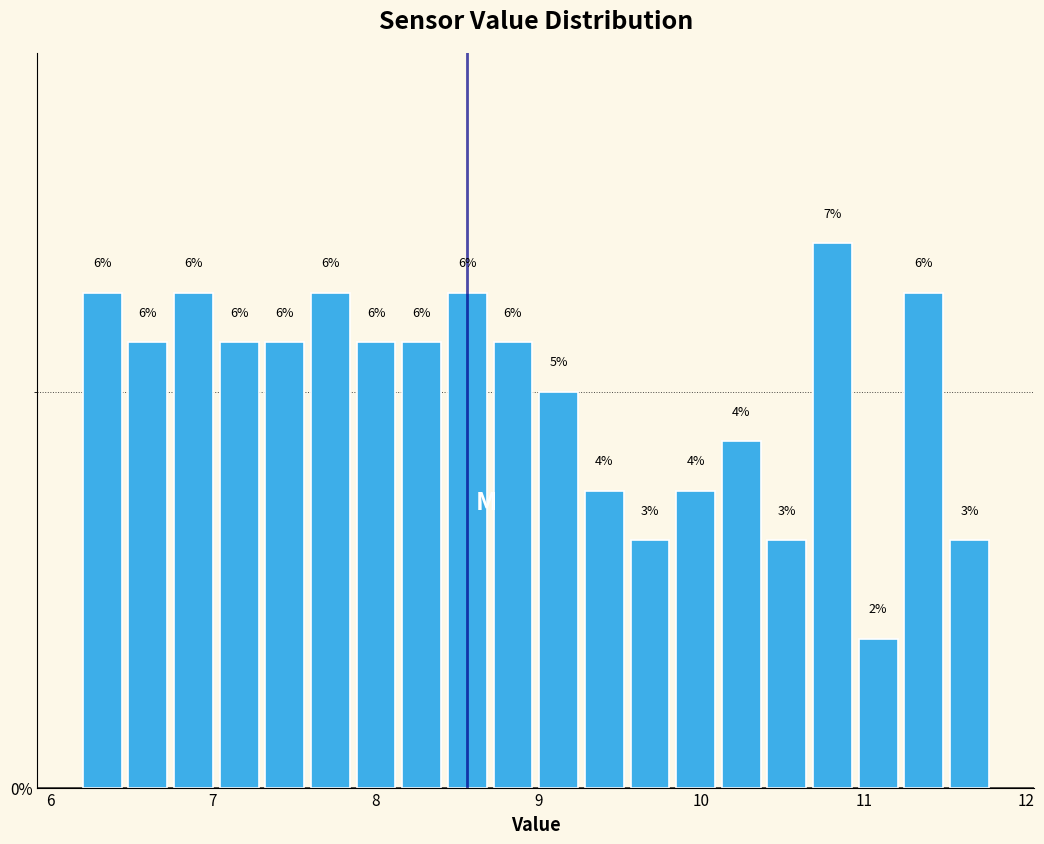

Around what value on the x-axis is the tallest bar? Give the approximate position of its centre, as read against the axis.

10.8